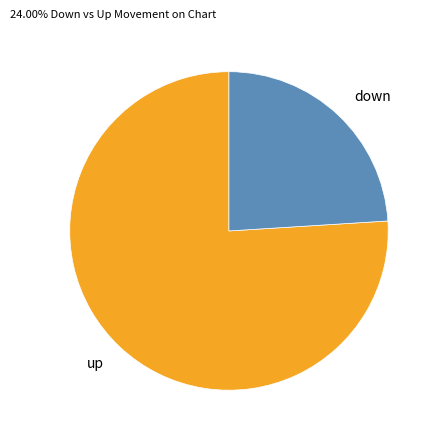

Which category has the biggest portion of the pie?

up